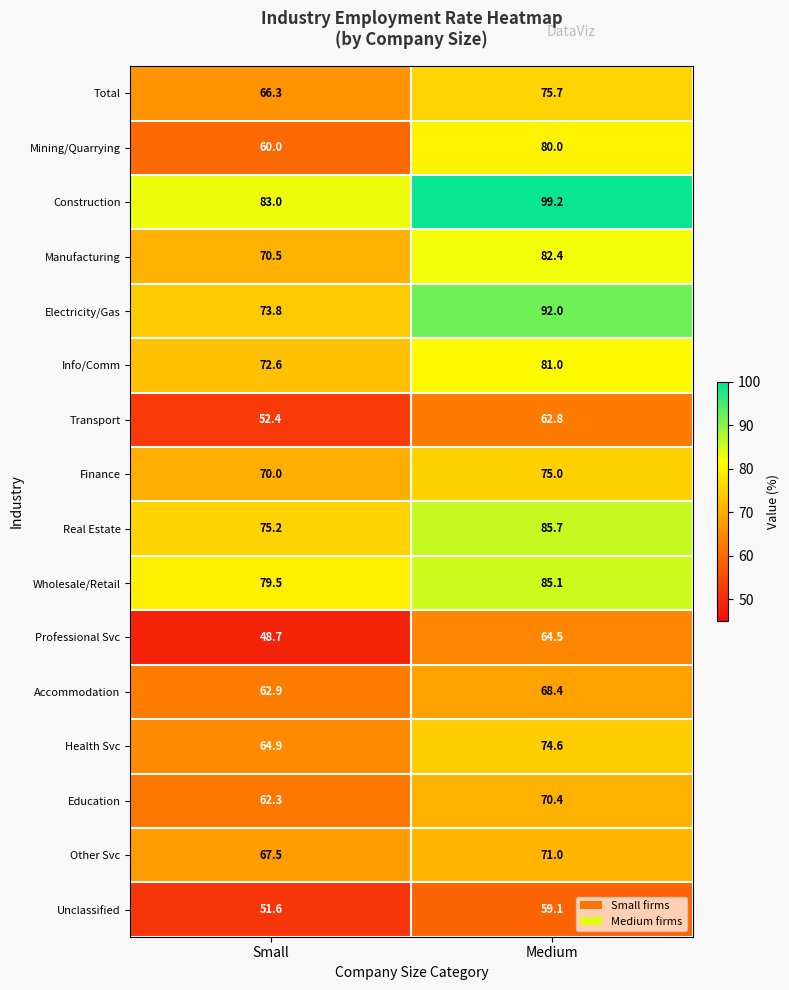

Where does the Education series first go above 70?

Medium